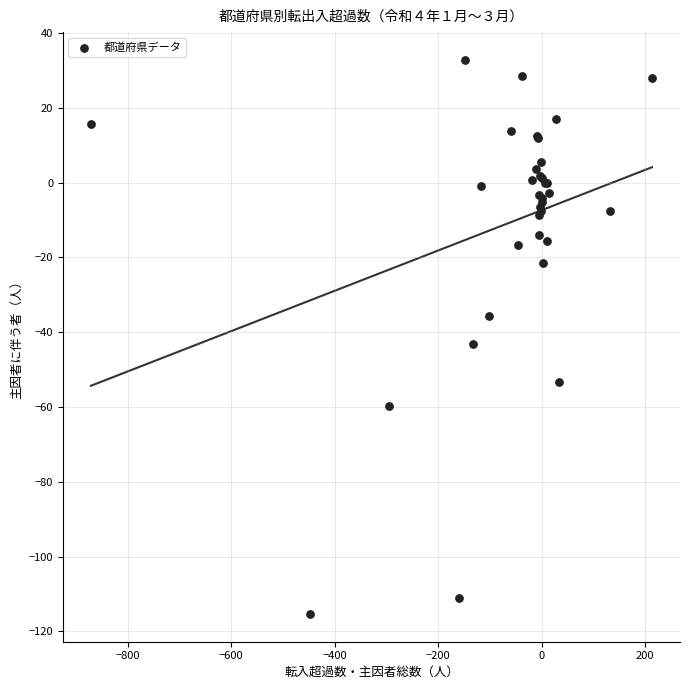

What Y value in the scatter plot is closest to -41?

-43.1